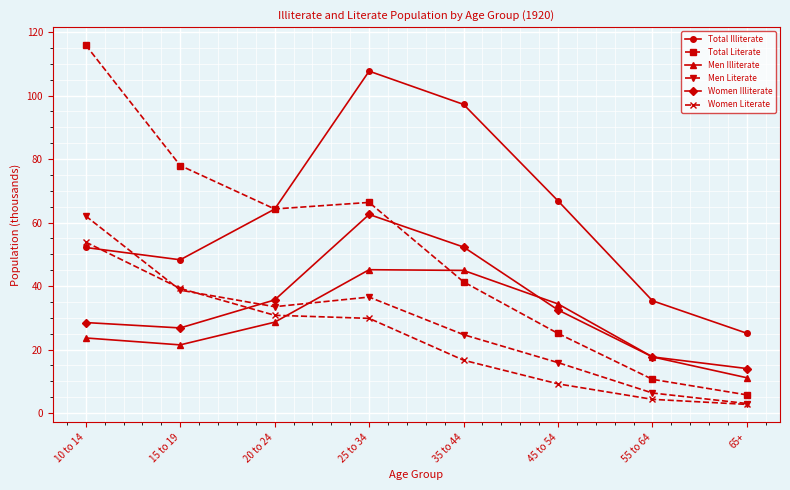

What is the label of the 5th point from the right?

25 to 34